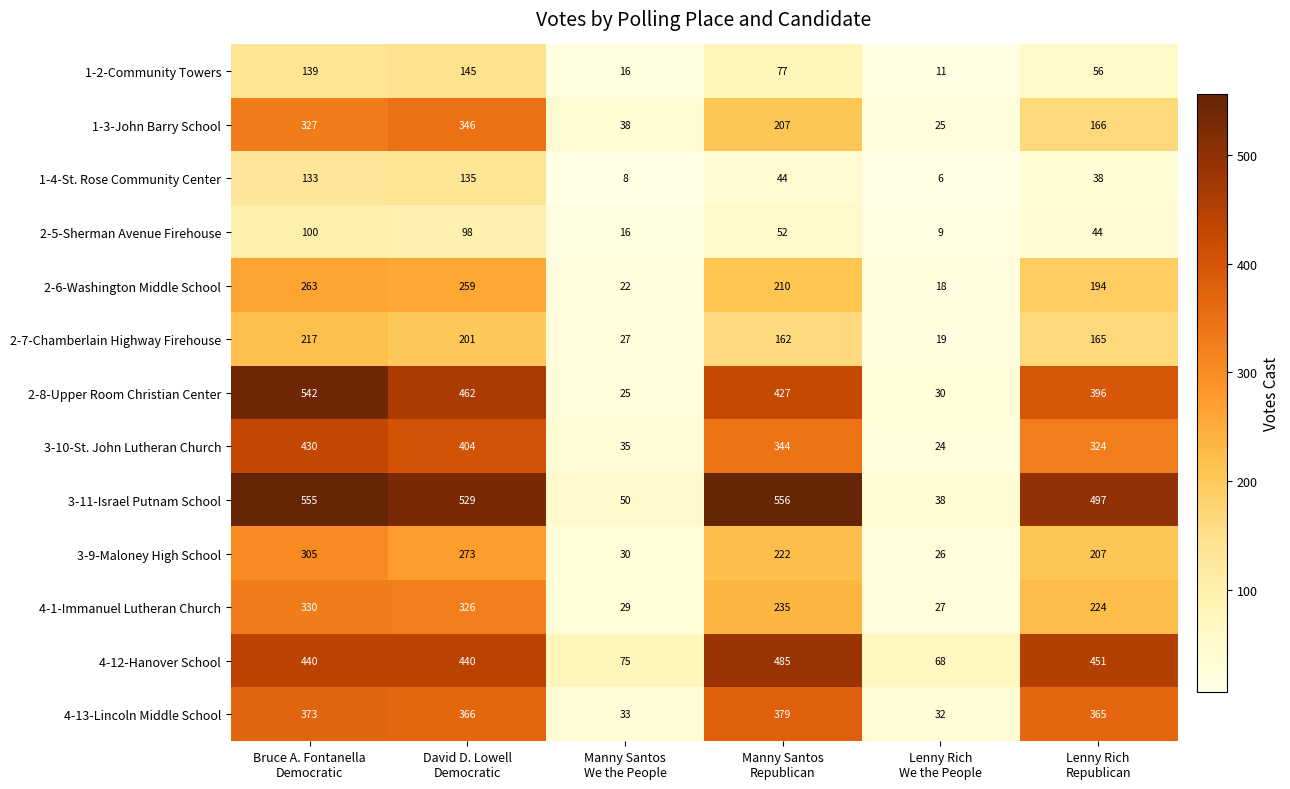

What is the maximum value for 1-2-Community Towers?

145